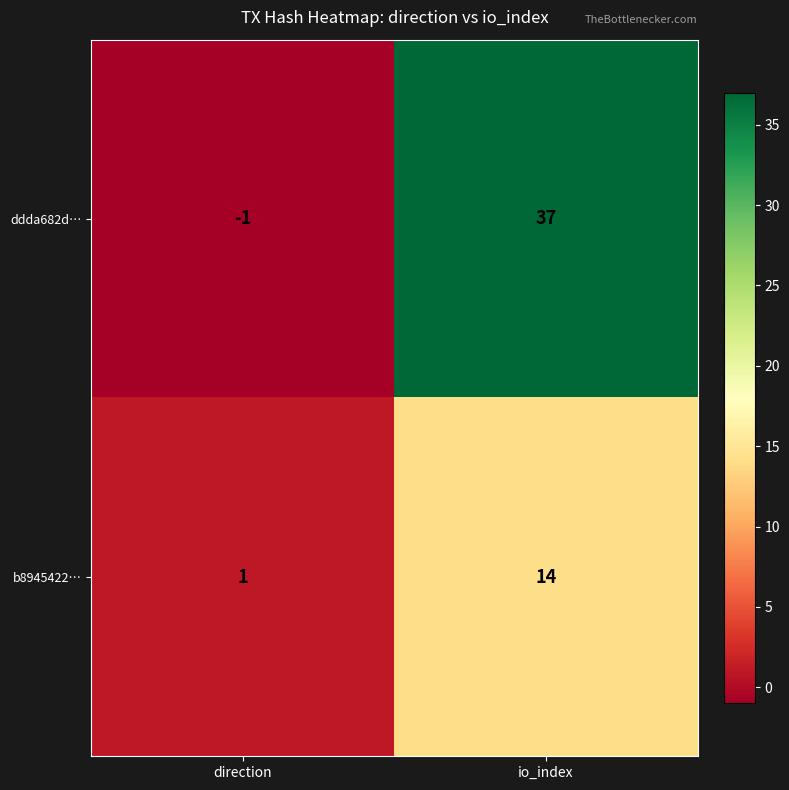

What is the difference between the b8945422… values at io_index and direction?

13